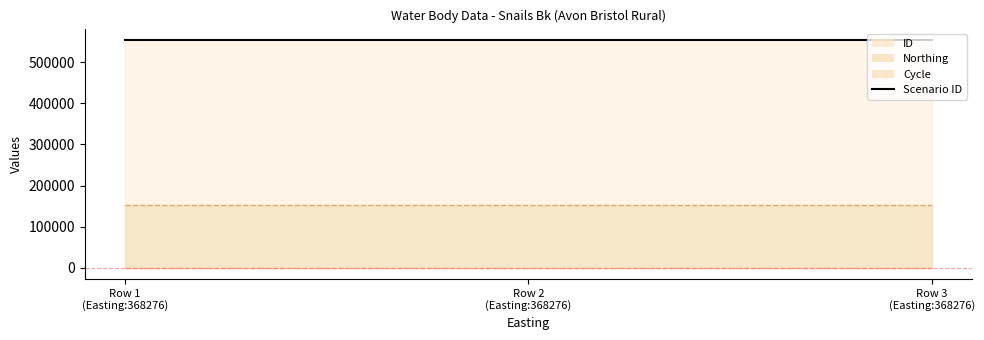

What is the ratio of the value at Row 1
(Easting:368276) to the value at Row 2
(Easting:368276)?

1.0